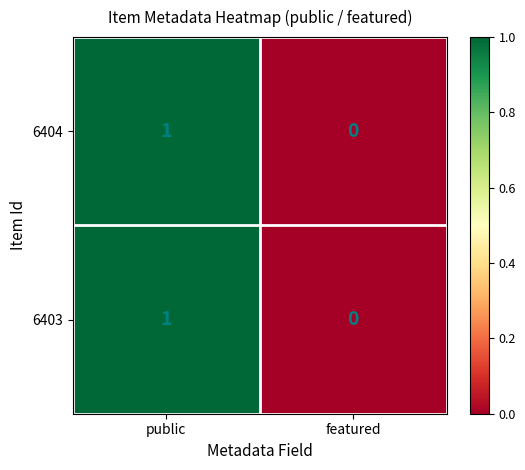

Where is 6404 nearest to the value 0?

featured